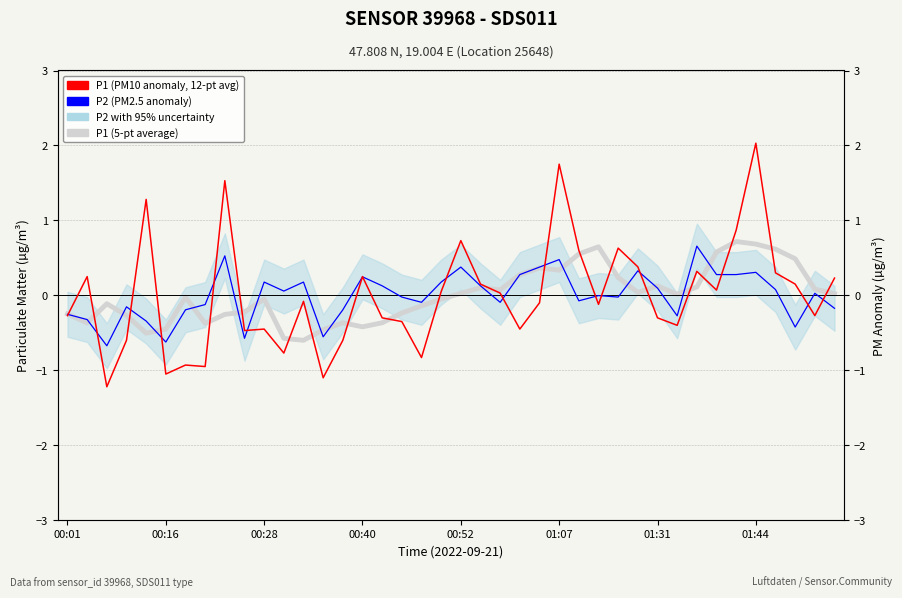

Reading left to right, extract all data points from this chart.

P1 (5-pt average): -0.2	-0.4	-0.1	-0.3	-0.5	-0.4	-0.0	-0.4	-0.3	-0.2	-0.0	-0.6	-0.6	-0.5	-0.4	-0.4	-0.4	-0.2	-0.1	-0.0	0.0	0.1	0.1	0.3	0.4	0.3	0.6	0.6	0.2	0.0	0.1	0.0	0.1	0.6	0.7	0.7	0.6	0.5	0.1	0.0
P2 (PM2.5 anomaly): -0.3	-0.3	-0.7	-0.2	-0.3	-0.6	-0.2	-0.1	0.5	-0.6	0.2	0.1	0.2	-0.6	-0.2	0.2	0.1	-0.0	-0.1	0.2	0.4	0.1	-0.1	0.3	0.4	0.5	-0.1	-0.0	-0.0	0.3	0.1	-0.3	0.7	0.3	0.3	0.3	0.1	-0.4	0.0	-0.2
P1 (PM10 anomaly, 12-pt avg): -0.3	0.3	-1.2	-0.6	1.3	-1.0	-0.9	-0.9	1.5	-0.5	-0.4	-0.8	-0.1	-1.1	-0.6	0.3	-0.3	-0.3	-0.8	0.1	0.7	0.2	0.0	-0.4	-0.1	1.8	0.6	-0.1	0.6	0.4	-0.3	-0.4	0.3	0.1	0.9	2.0	0.3	0.2	-0.3	0.2